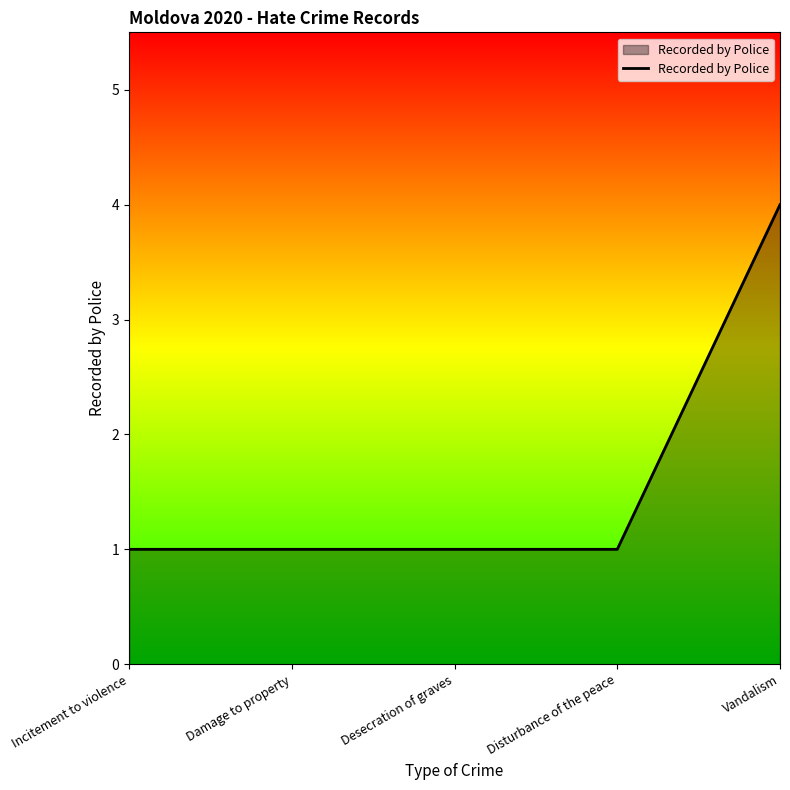

What is the smallest value displayed?

1